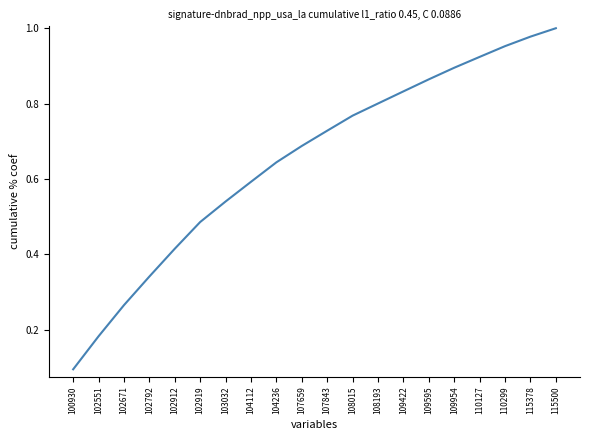

True or false: the data shows 0.8 at 102919.

False